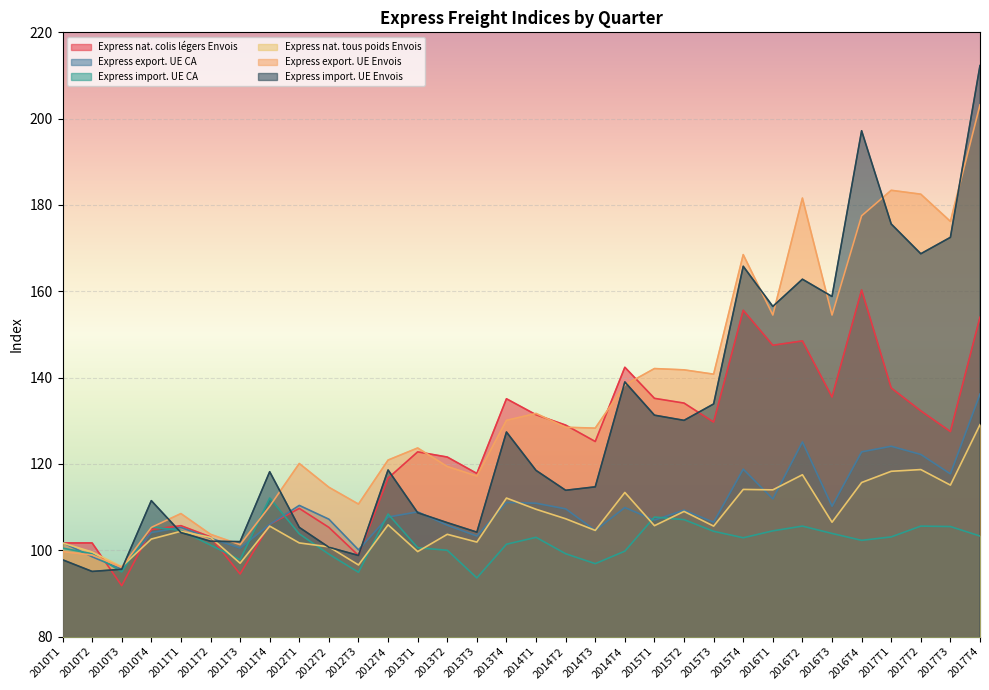

What is the label of the 1st point from the right?

2017T4